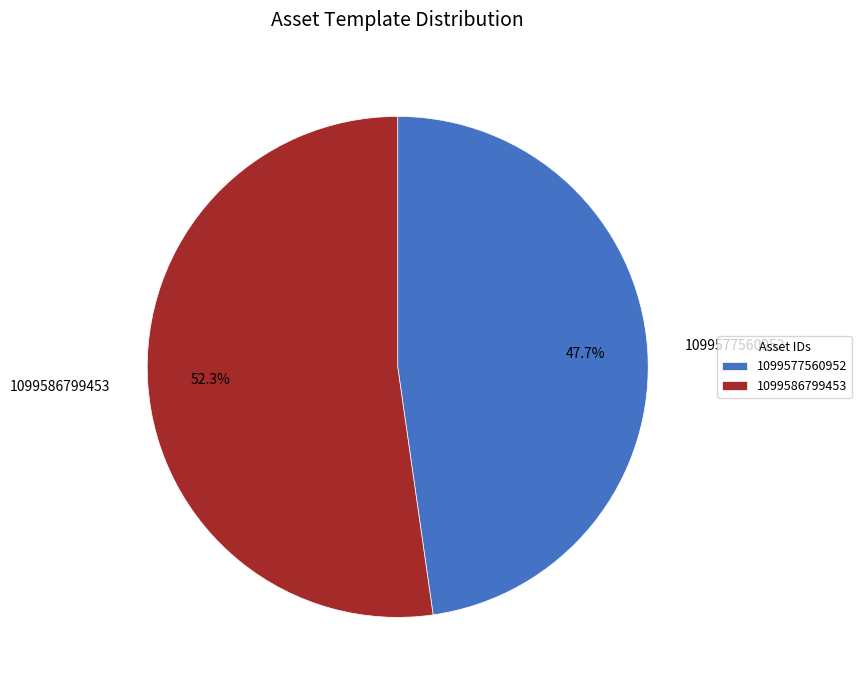

Does 1099577560952 account for over 50% of the chart?

No